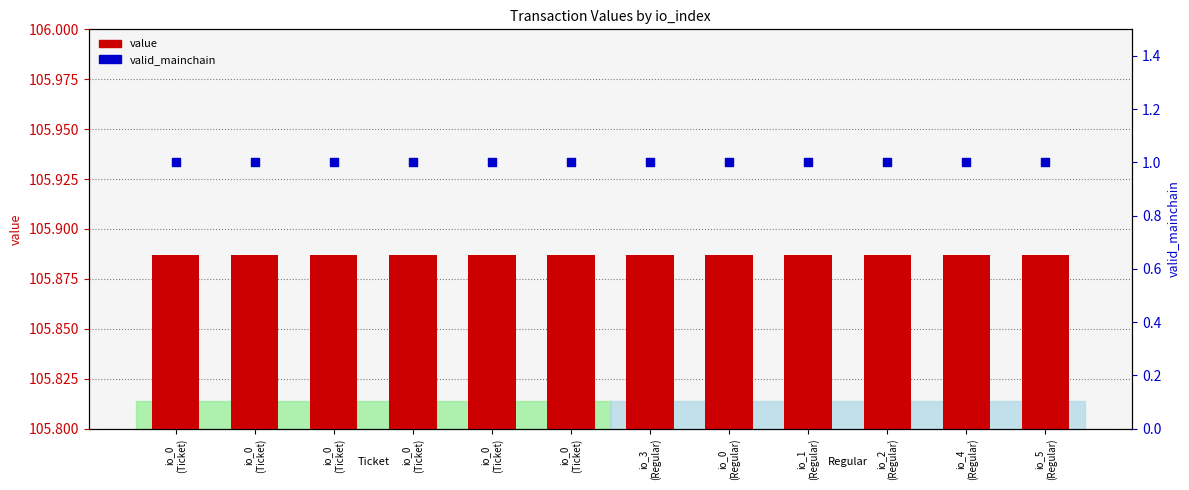

Which series contains the highest Y value?

value